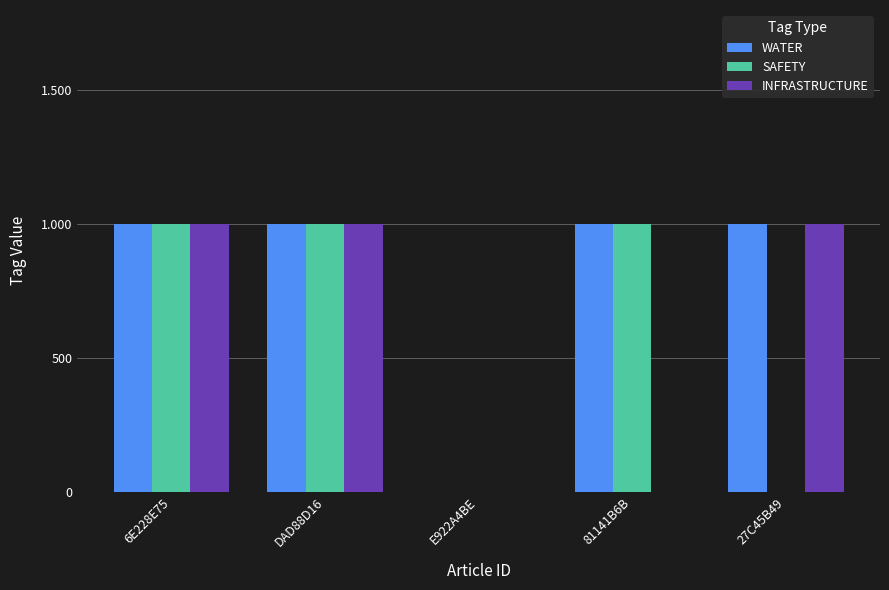

Rank the categories by WATER value from lowest to highest.

E922A4BE, 6E228E75, DAD88D16, 81141B6B, 27C45B49